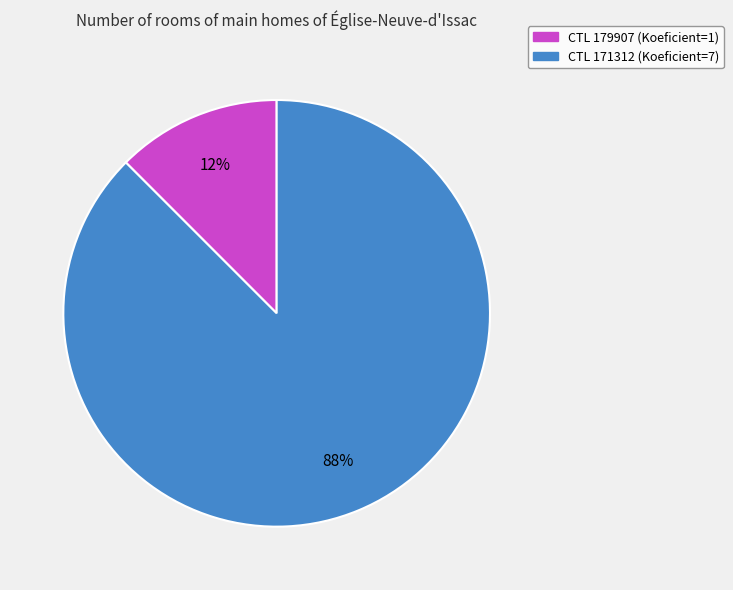

To the nearest percent, what is the average slice percentage?

50%